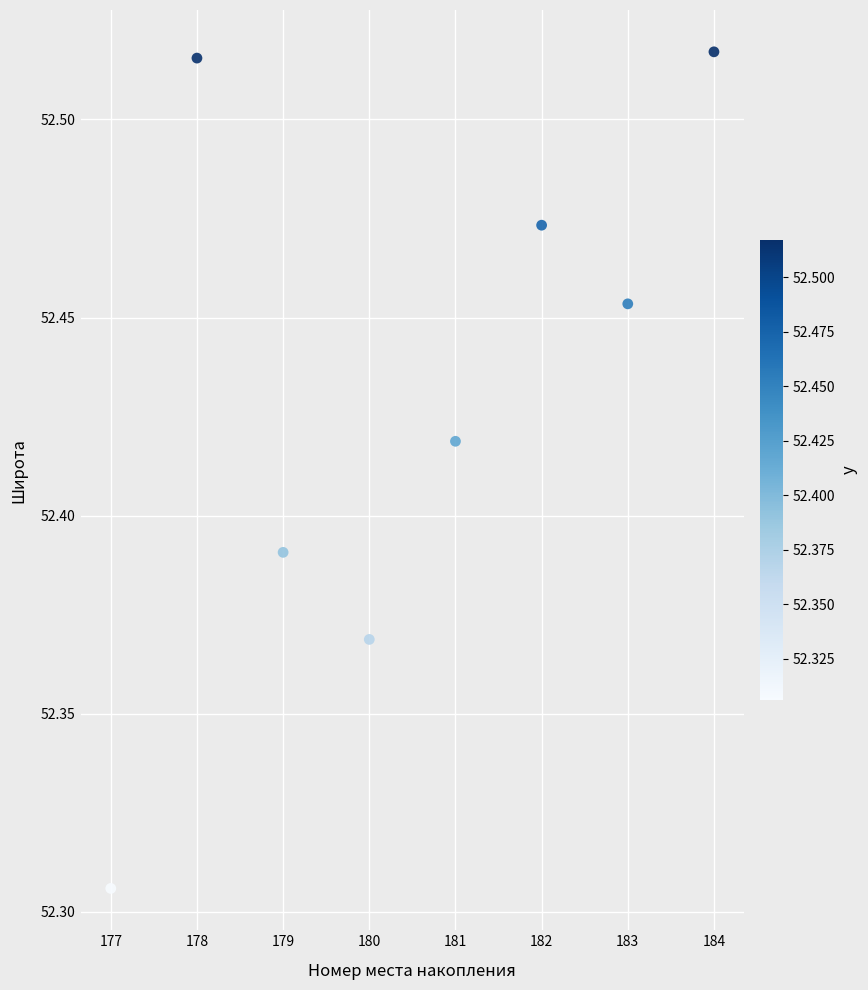

What is the range of X values (max minus min)?

7.0